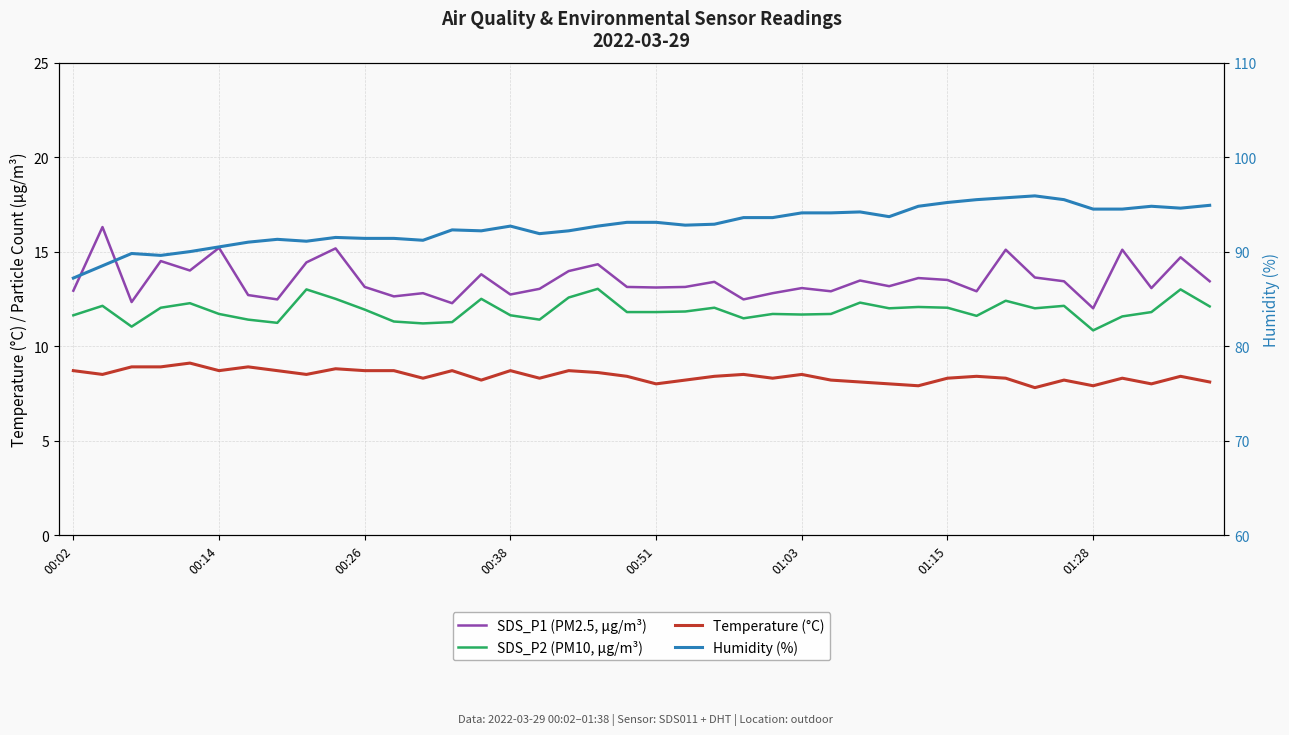

True or false: Humidity (%) has a value of 60.1 at 36.

False